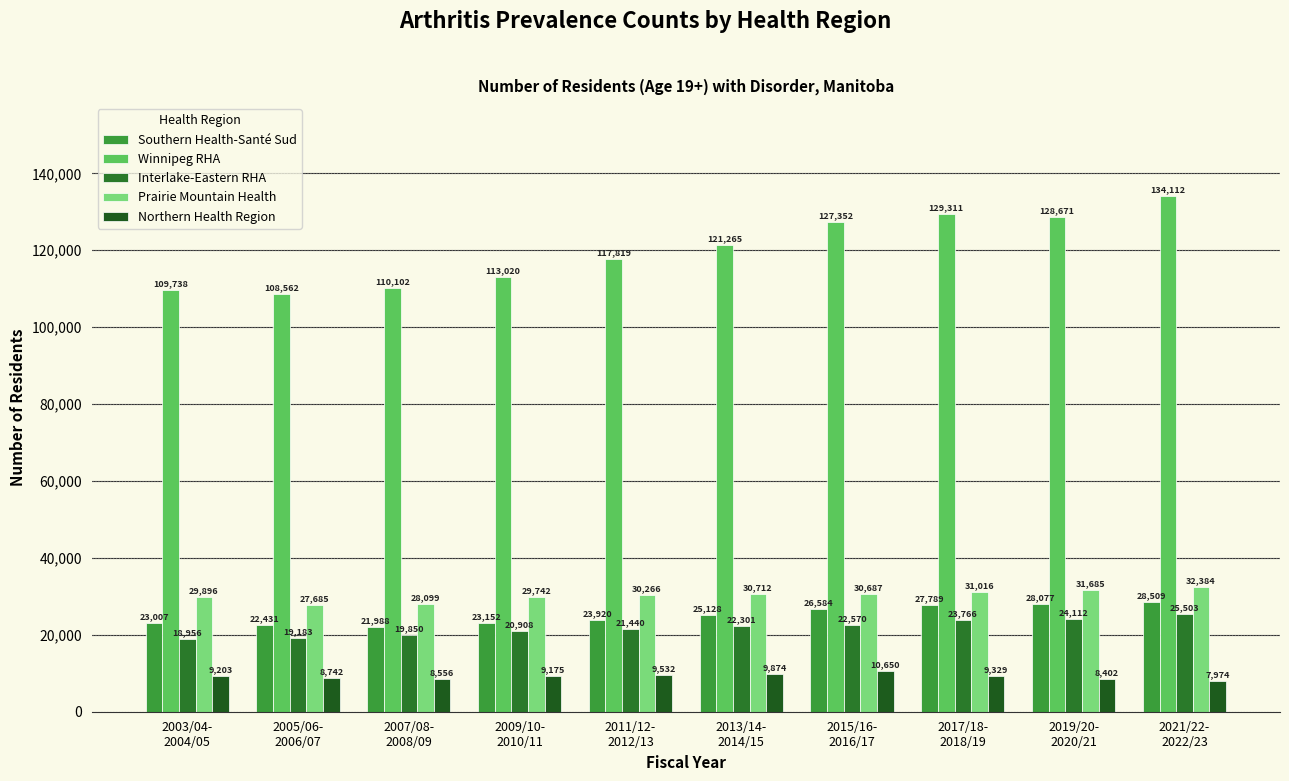

What is the difference between the Northern Health Region values at 2003/04-
2004/05 and 2009/10-
2010/11?

28